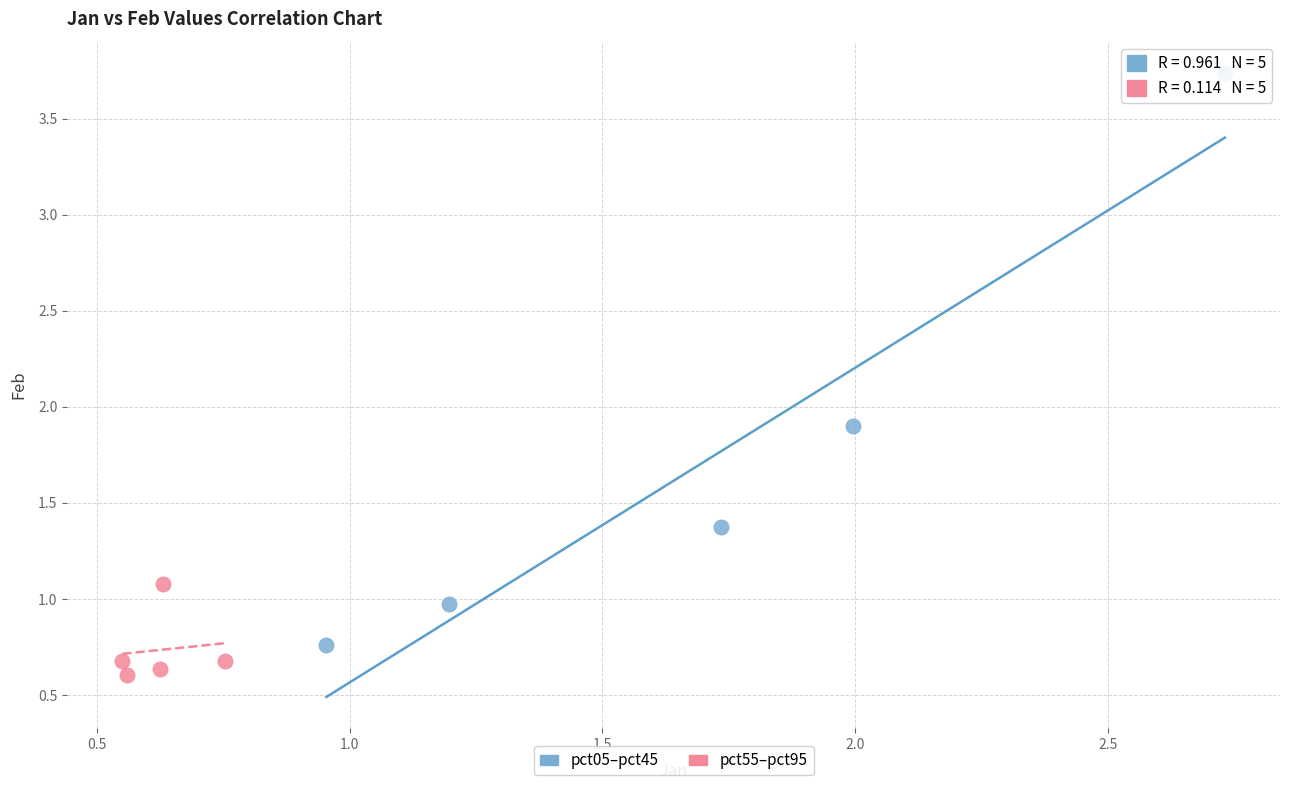

What are all the series names shown in the legend?

pct05–pct45, pct55–pct95